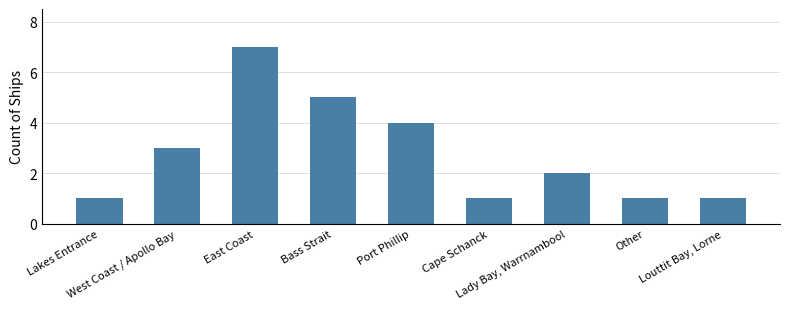

What is the difference between the maximum and minimum values?

6